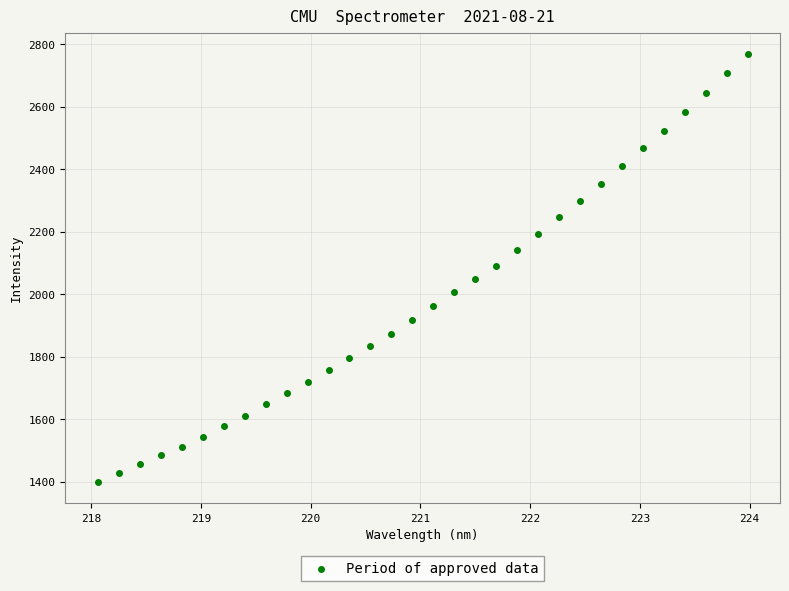

What is the range of X values (max minus min)?

5.9